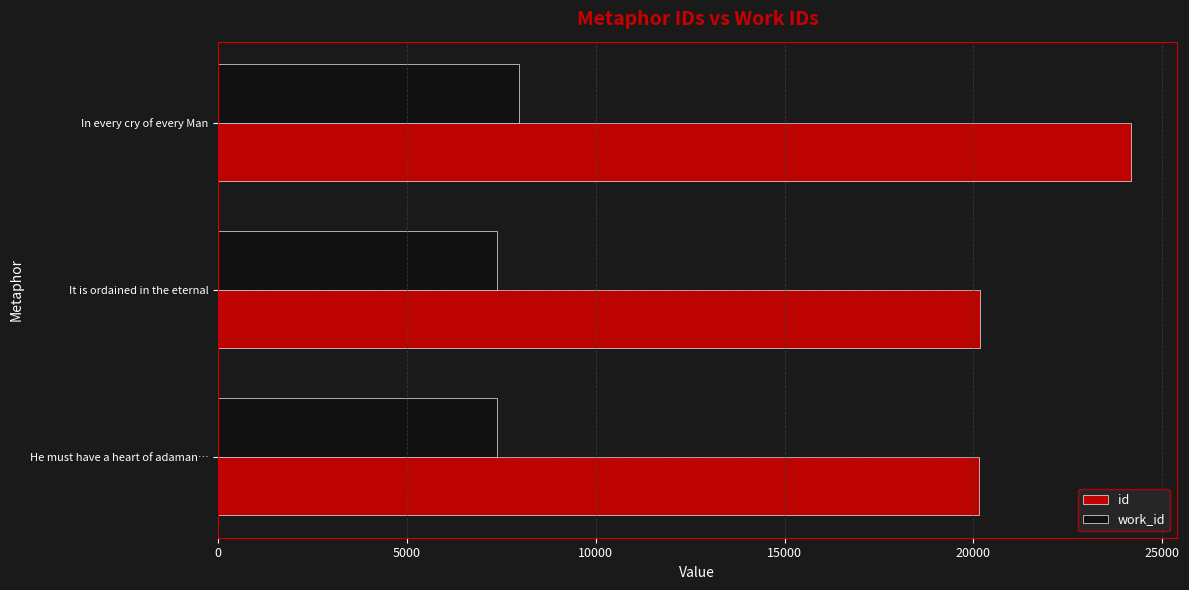

The work_id series shows 7388 at He must have a heart of adaman…. True or false?

True